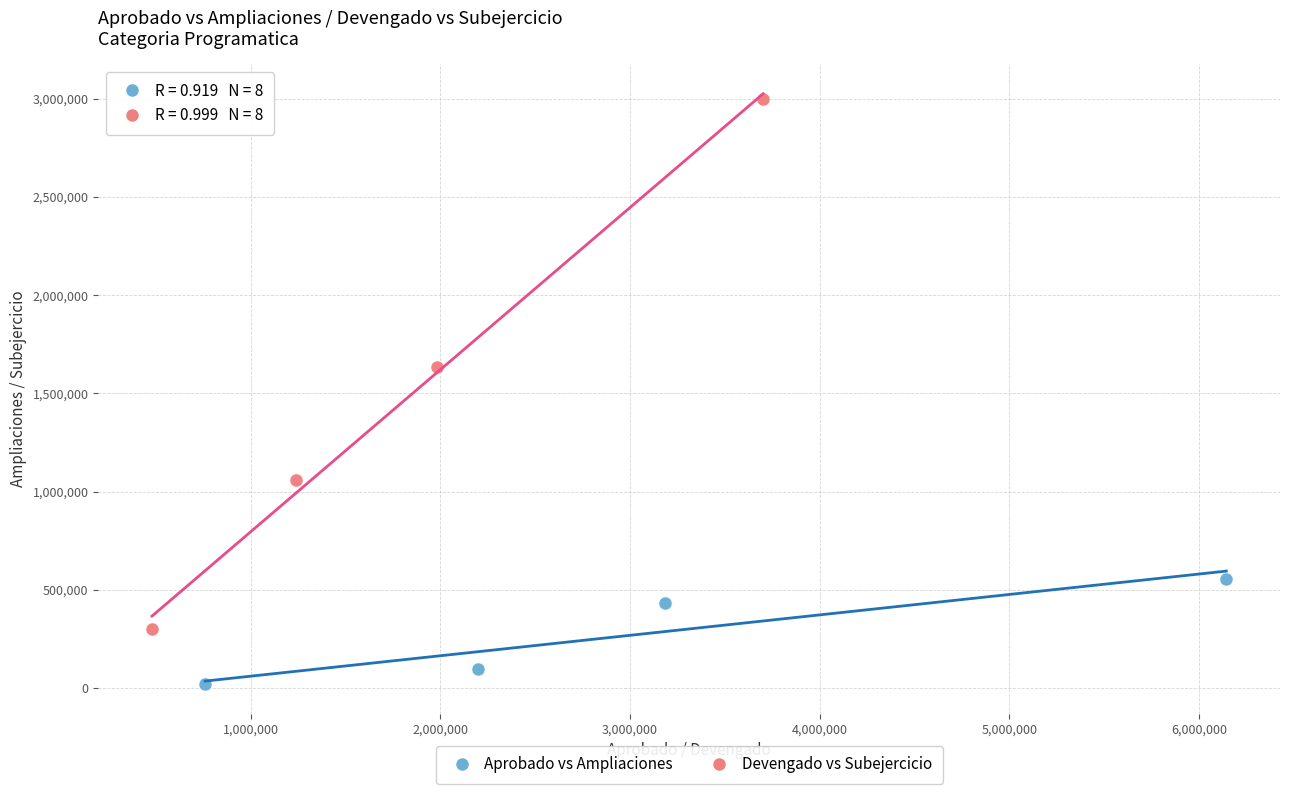

Which series has the largest Y range (max minus min)?

Devengado vs Subejercicio